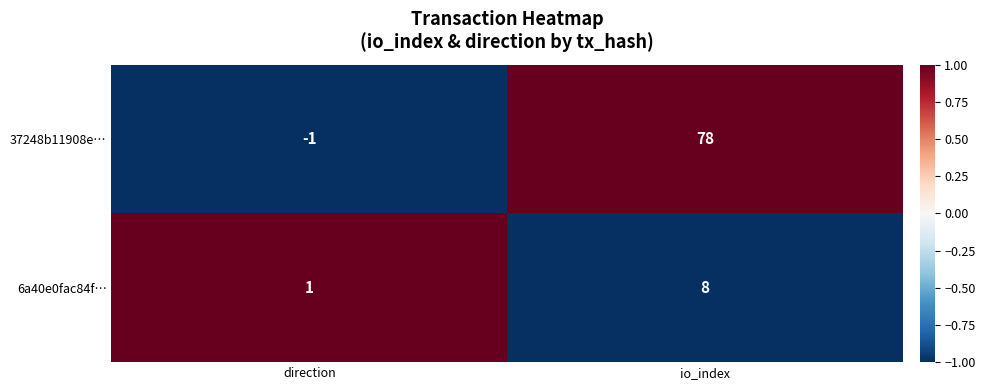

The value of 37248b11908e… at direction is -1. True or false?

True